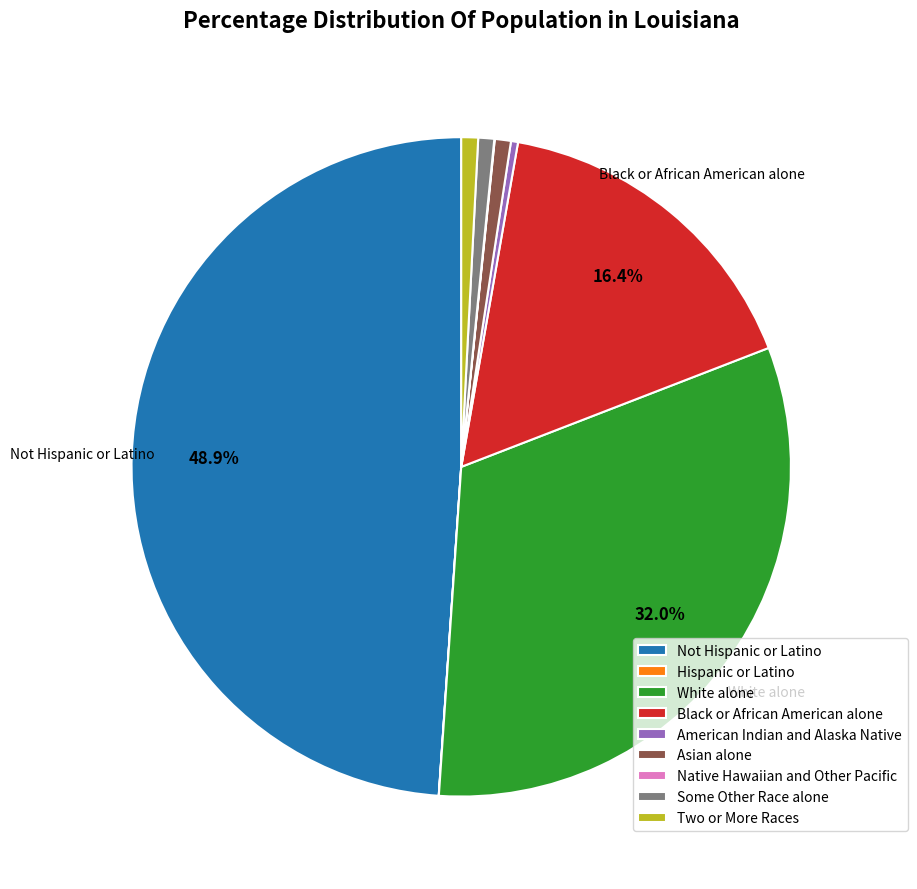

Does Two or More Races account for over 50% of the chart?

No